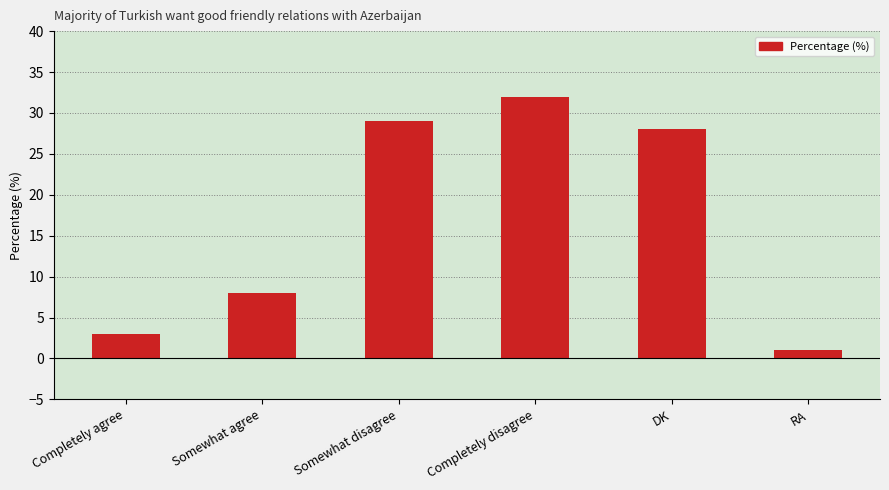

How many data points are less than 28?

3